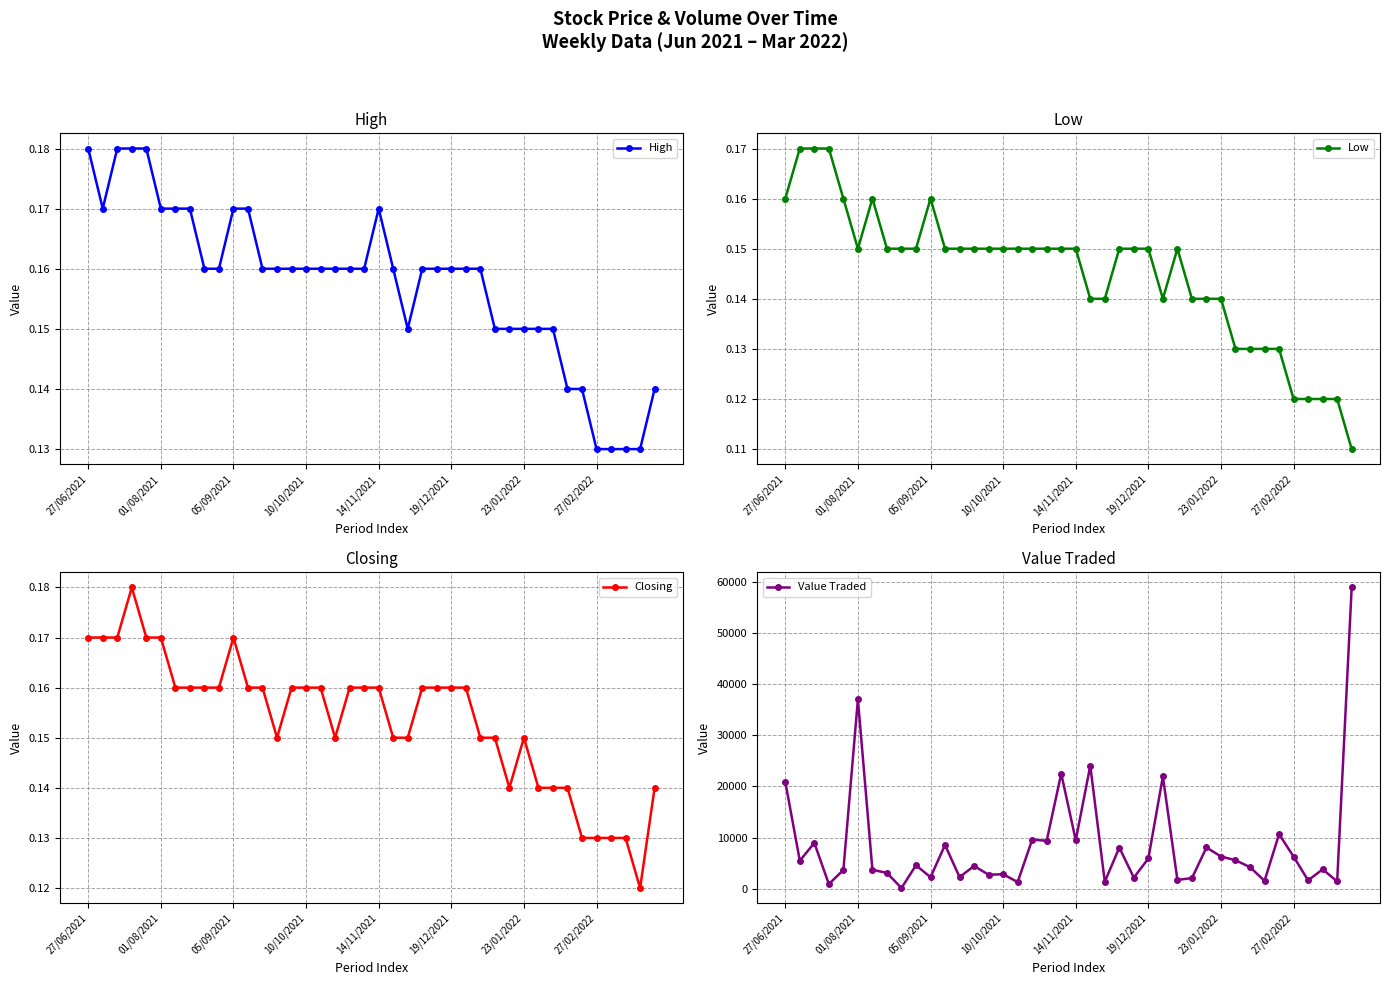

What are all the series names shown in the legend?

High, Low, Closing, Value Traded